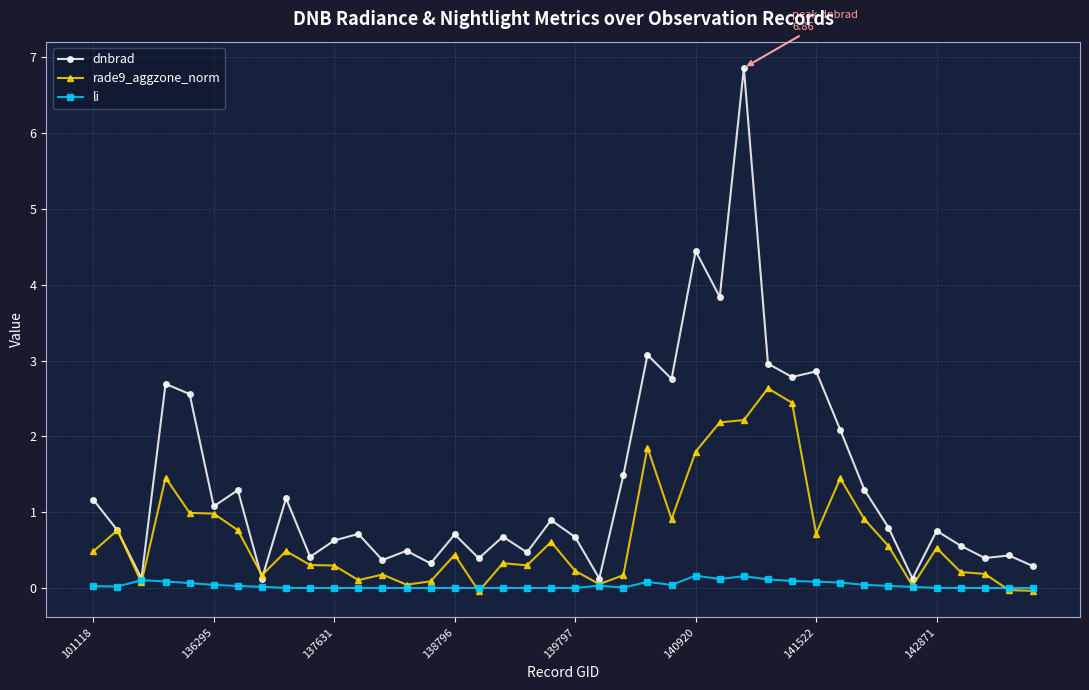

Which series has the widest spread of values?

dnbrad